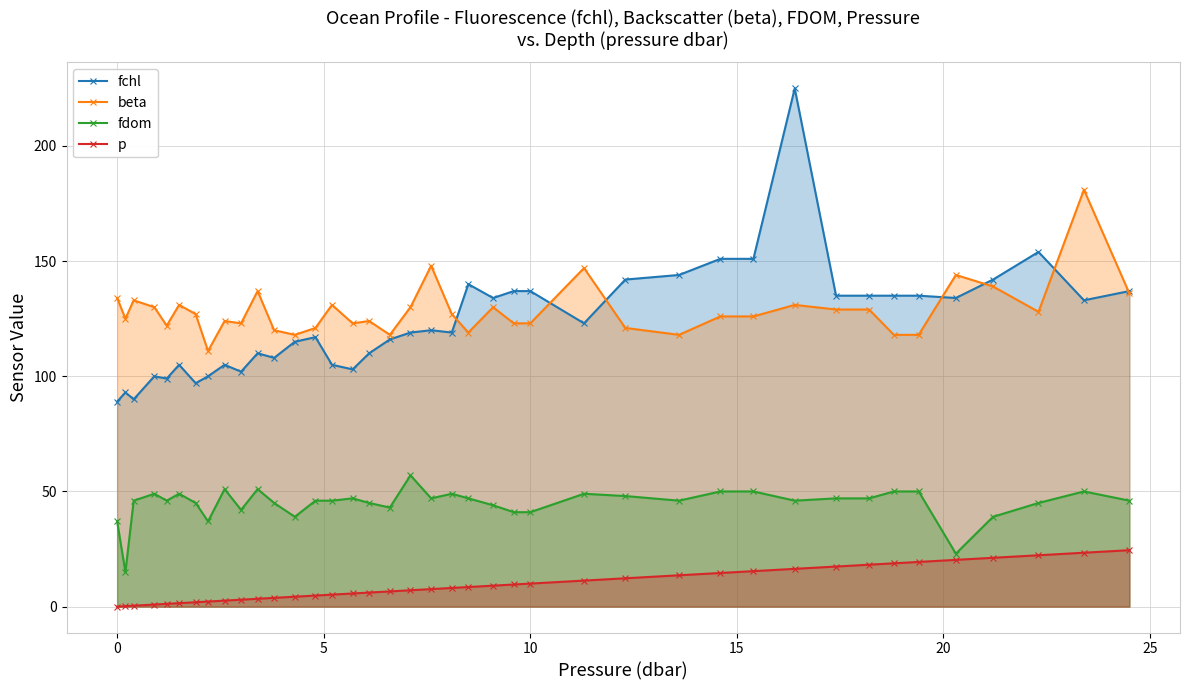

What is the minimum value for fdom?

15.0